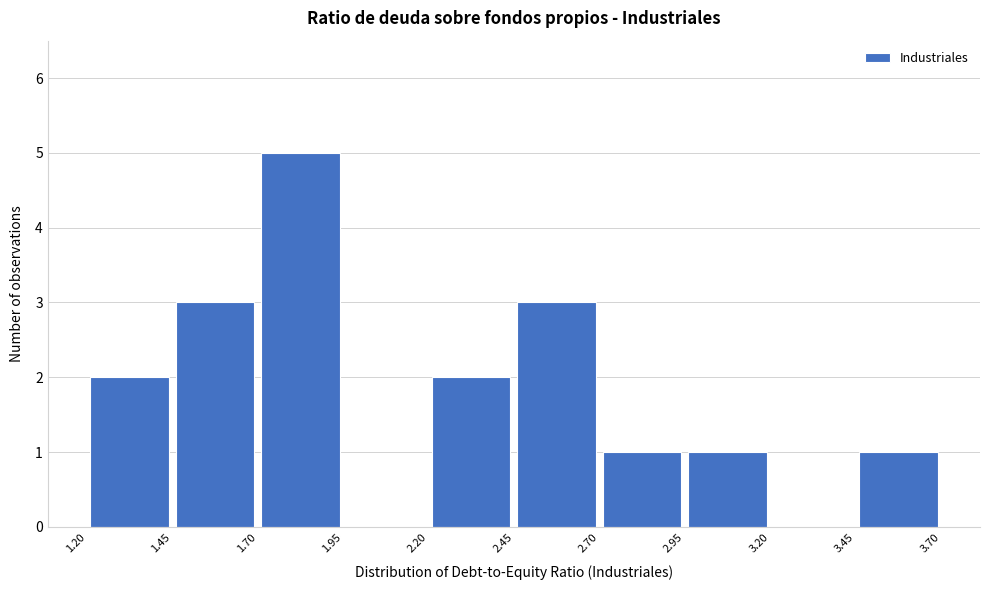

Over which range of the x-axis is the bar tallest?

1.70 to 1.95